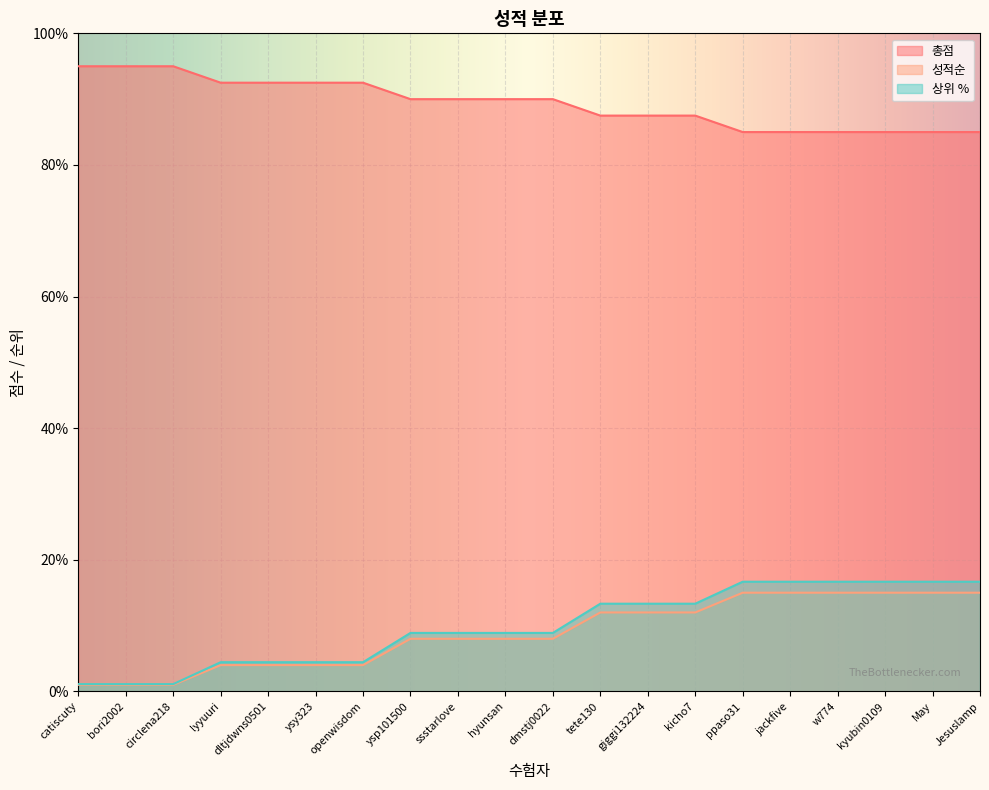

Reading left to right, transcribe all the data shown in this chart.

총점: 95.0	95.0	95.0	92.5	92.5	92.5	92.5	90.0	90.0	90.0	90.0	87.5	87.5	87.5	85.0	85.0	85.0	85.0	85.0	85.0
성적순: 1.0	1.0	1.0	4.0	4.0	4.0	4.0	8.0	8.0	8.0	8.0	12.0	12.0	12.0	15.0	15.0	15.0	15.0	15.0	15.0
상위 %: 1.1	1.1	1.1	4.4	4.4	4.4	4.4	8.9	8.9	8.9	8.9	13.3	13.3	13.3	16.7	16.7	16.7	16.7	16.7	16.7